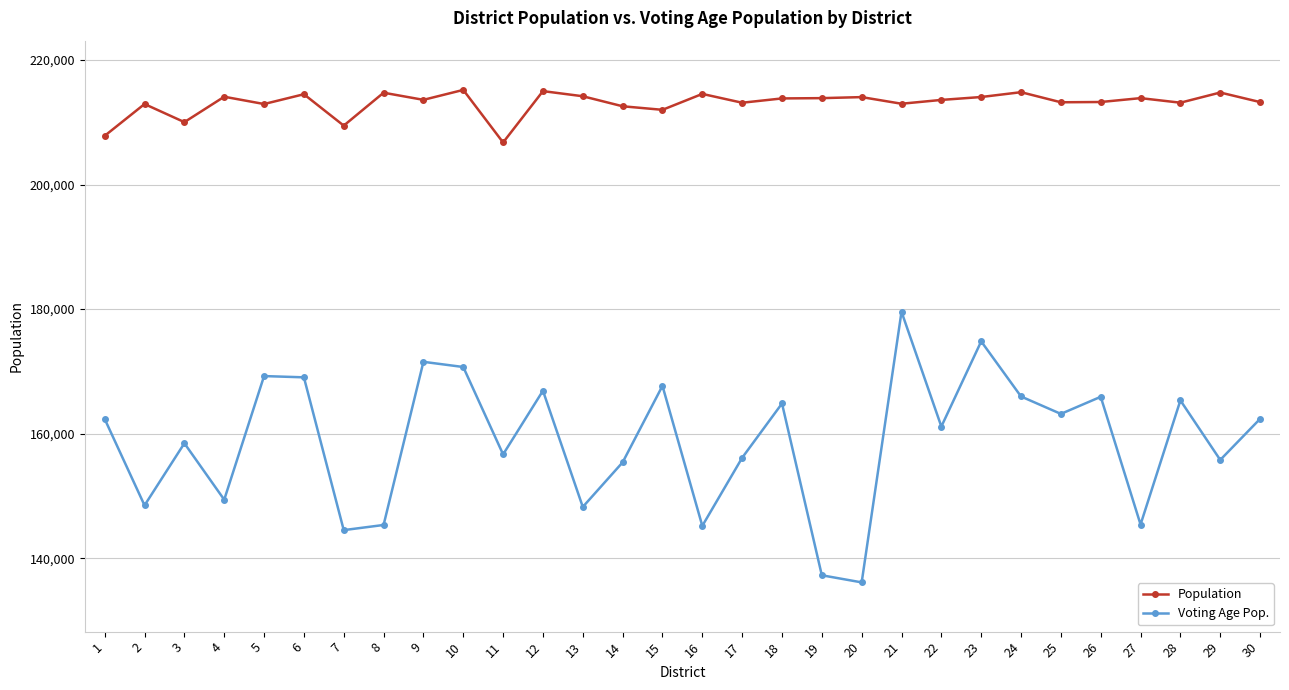

How many series are shown in this chart?

2